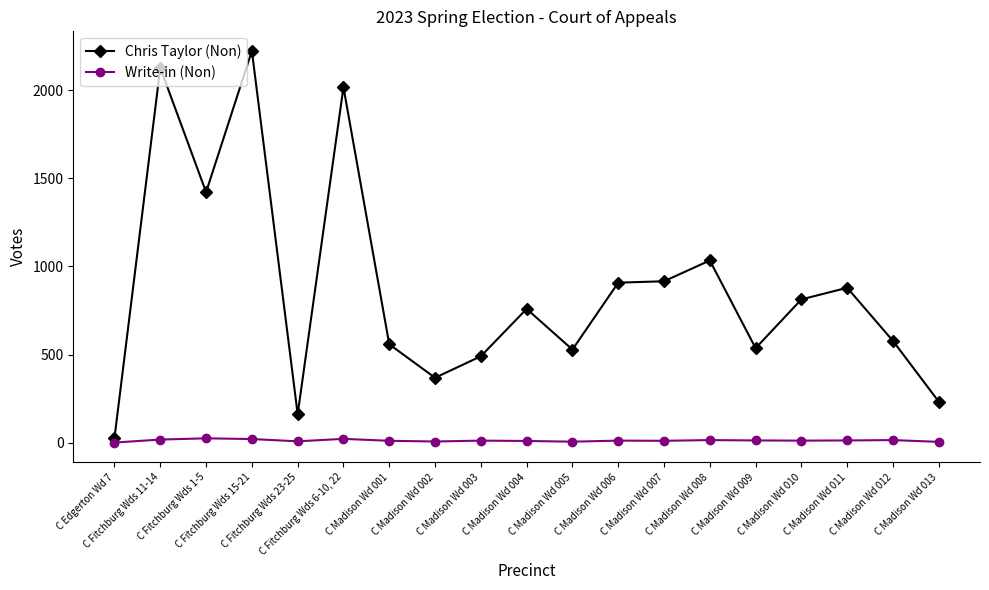

How many lines are shown in the chart?

2